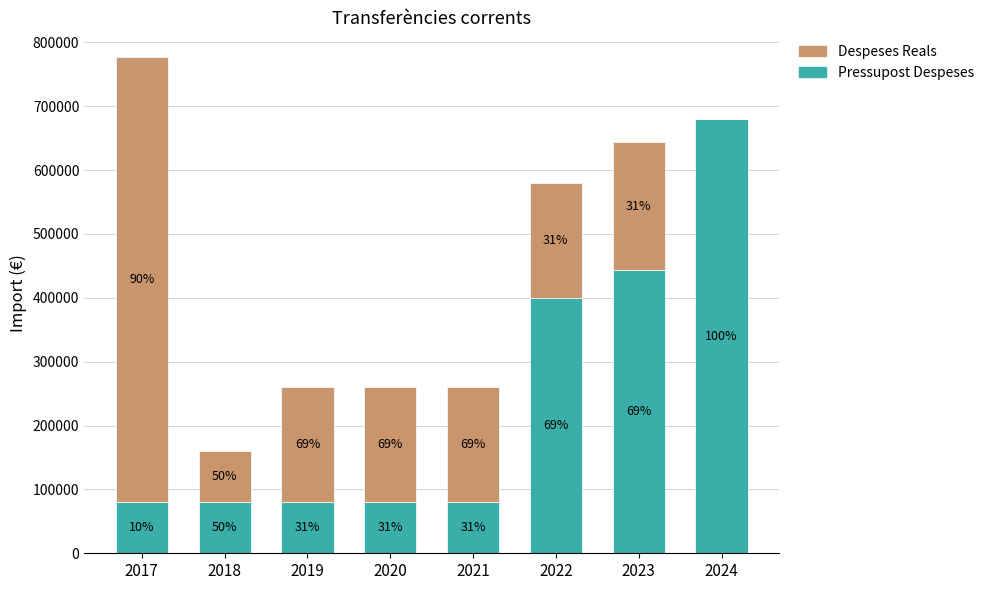

Which category has the lowest value in the Despeses Reals series?

2024